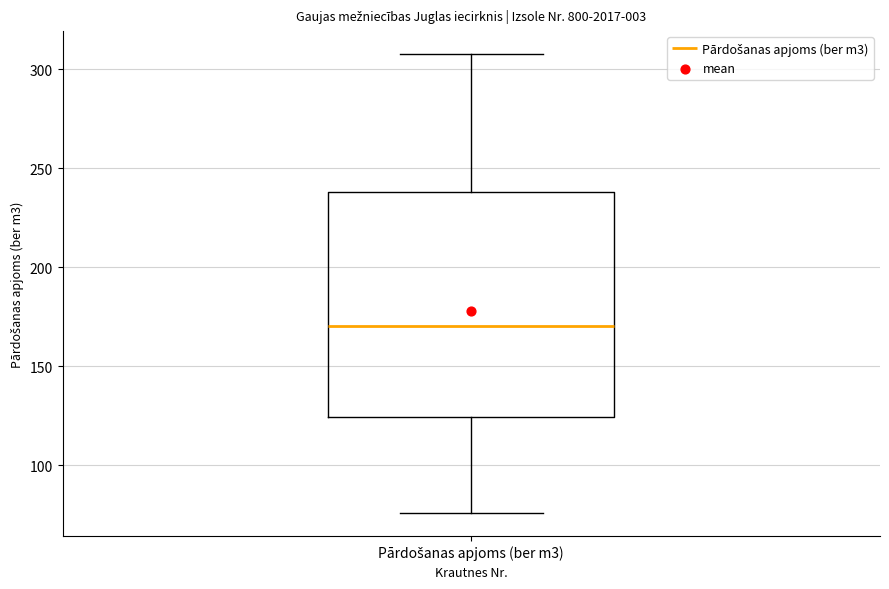

Transcribe this box plot: give where the median line is, the range the box spans, and where the two whiskers end, as read against the y-axis. The values are not printed on the chart, so give them approximately, as read against the axis.

median 170, box 125 to 240, whiskers 75 to 310